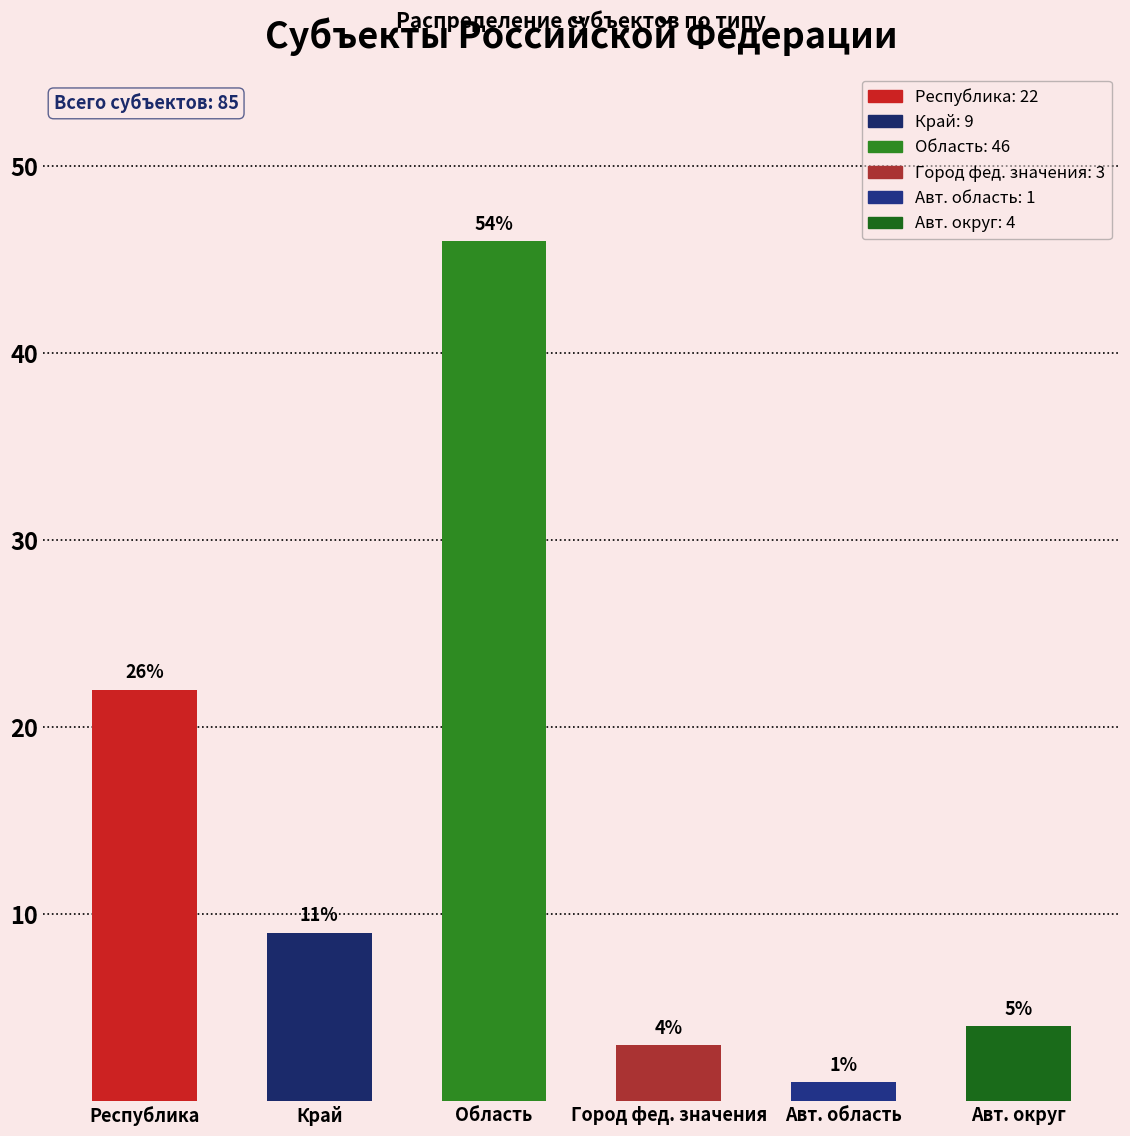

At which category does the chart reach its peak across all series?

Область